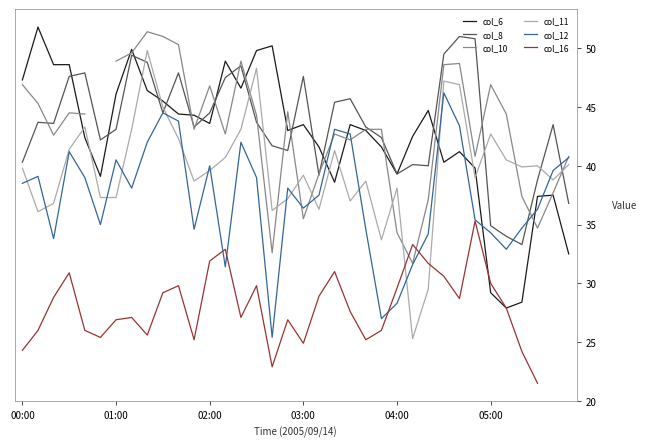

Where does the col_10 series first go above 40?

00:00